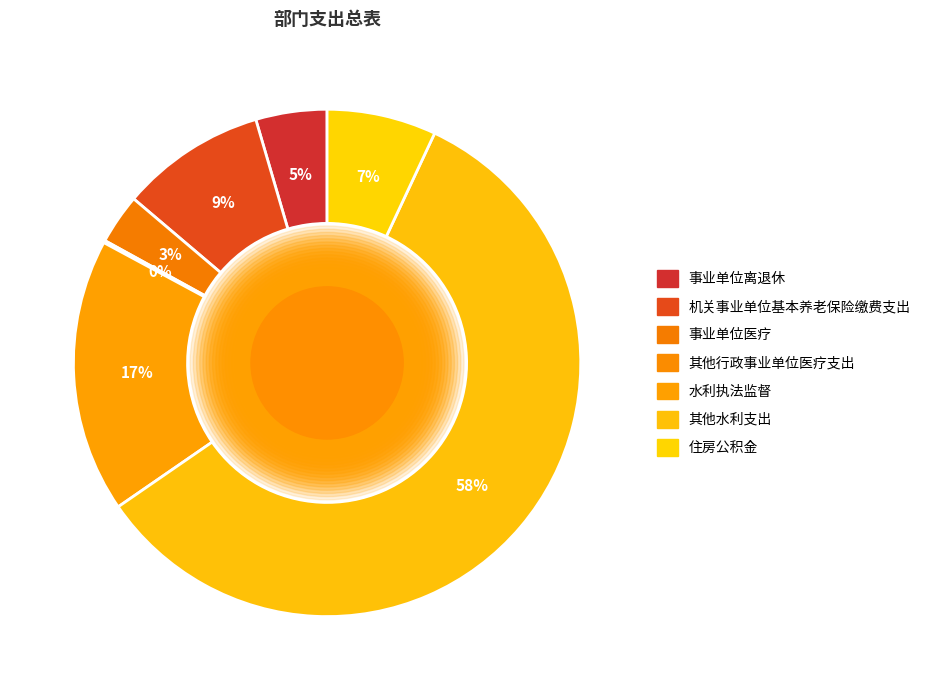

Which has a higher value,  事业单位医疗 or  其他水利支出?

 其他水利支出